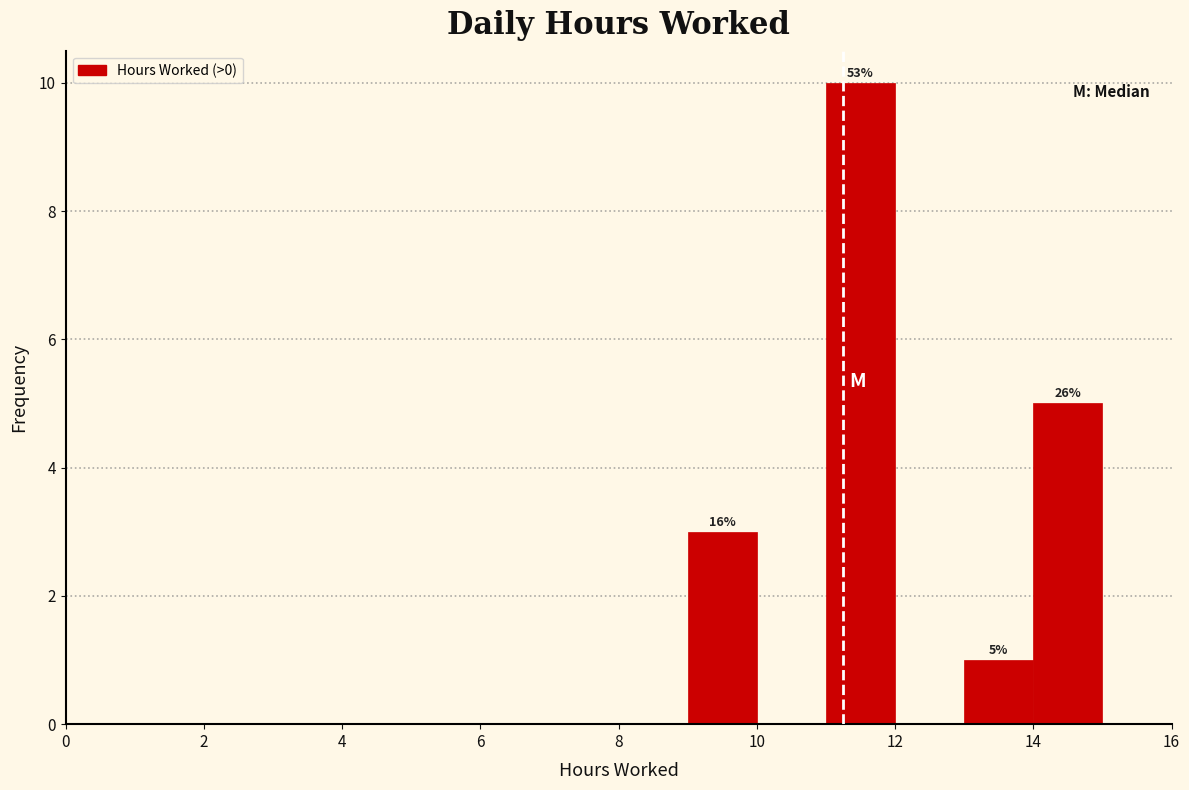

Over which range of the x-axis is the bar tallest?

11 to 12